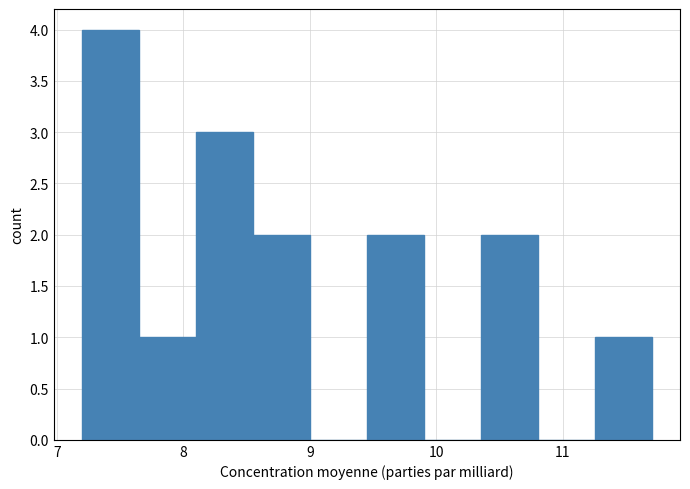

Reading left to right, transcribe this chart: for each bar, give the range it covers on the x-axis and its height. Neither the bar edges nor the heights are printed on the chart, so give them approximately, as read against the axes.

7.20 to 7.65: 4
7.65 to 8.10: 1
8.10 to 8.55: 3
8.55 to 9.00: 2
9.00 to 9.45: 0
9.45 to 9.90: 2
9.90 to 10.35: 0
10.35 to 10.80: 2
10.80 to 11.25: 0
11.25 to 11.70: 1